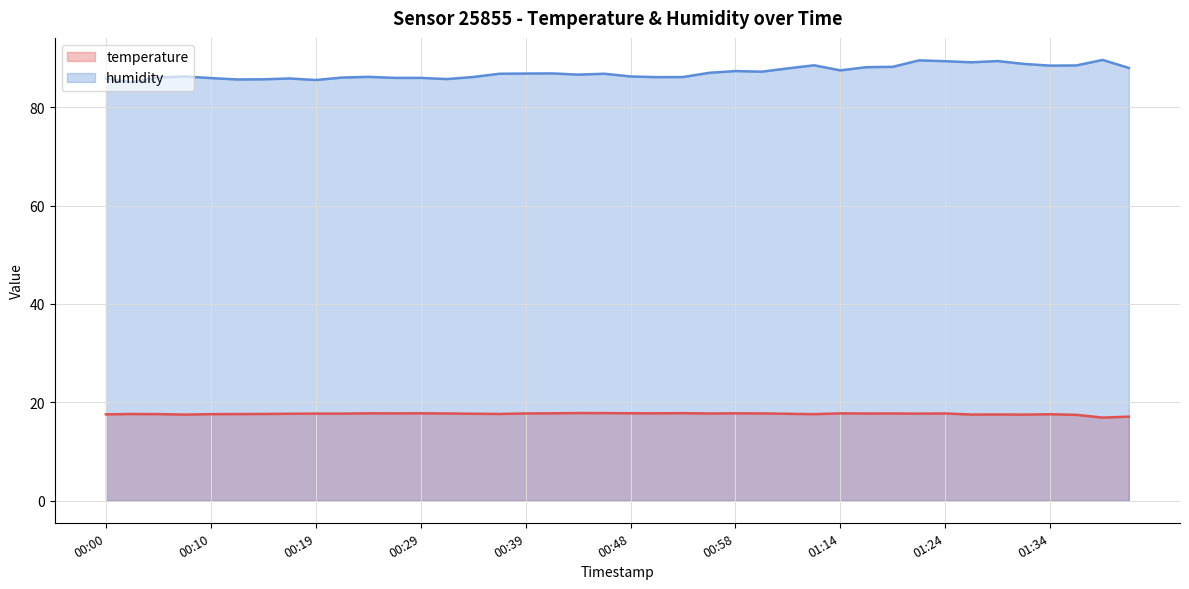

Which series has the widest spread of values?

humidity